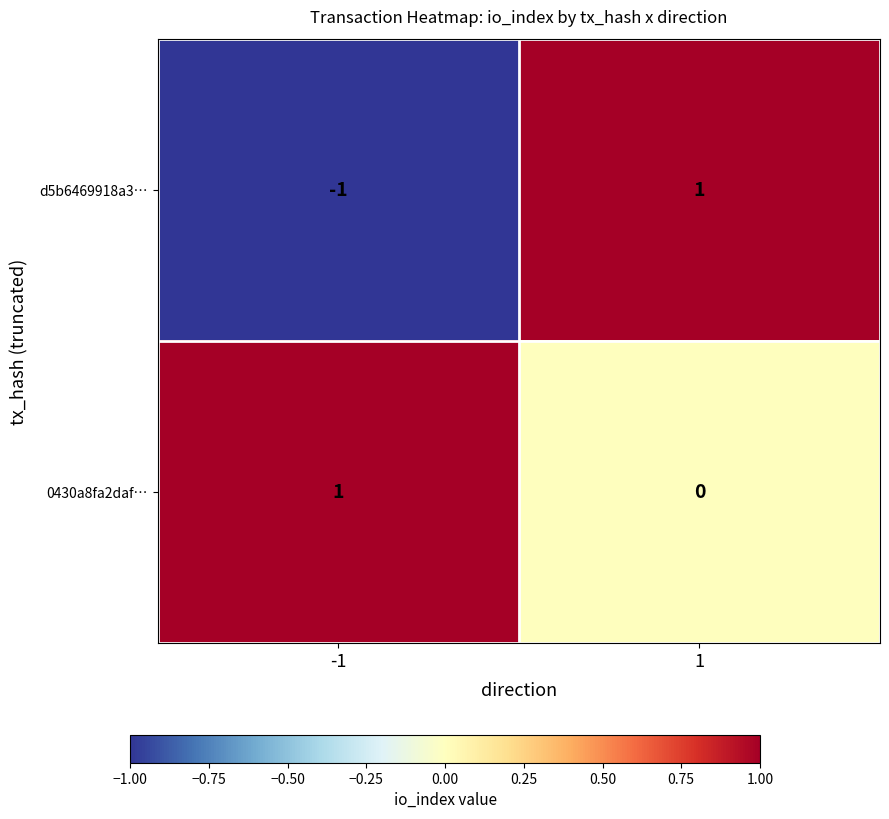

At which category is the sum across all series the highest?

1